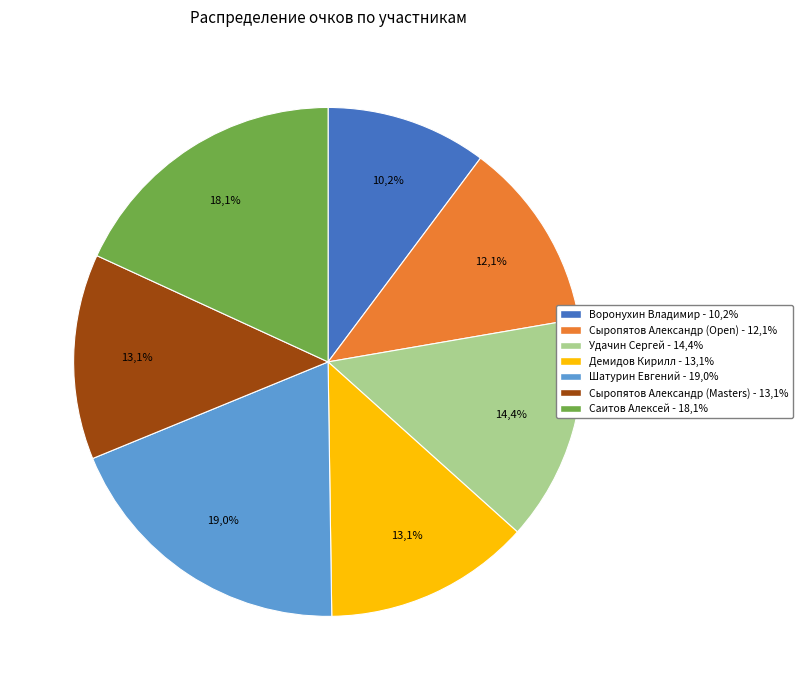

Which slice is the largest?

Шатурин Евгений